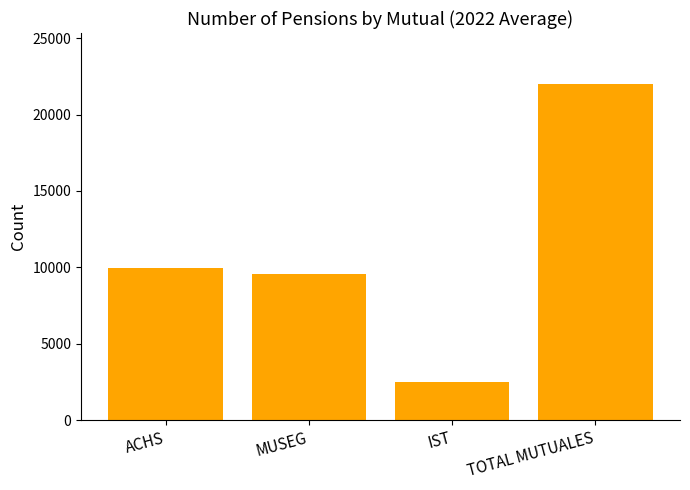

What is the value of the 3rd bar from the left?

2518.1